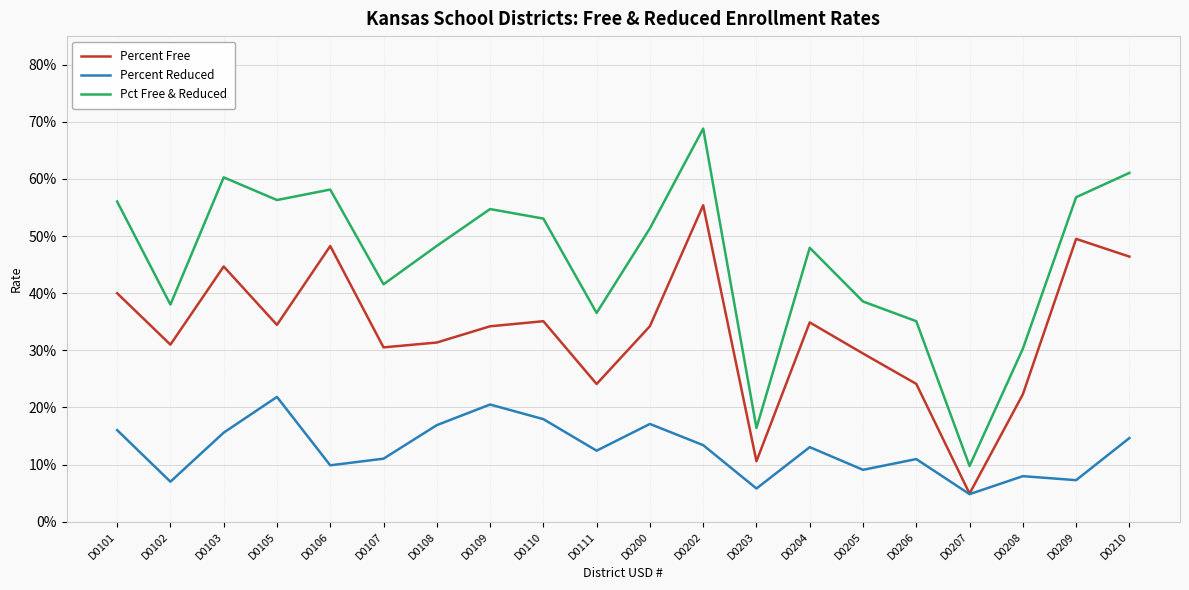

What is the average value of the Percent Reduced series?

0.1